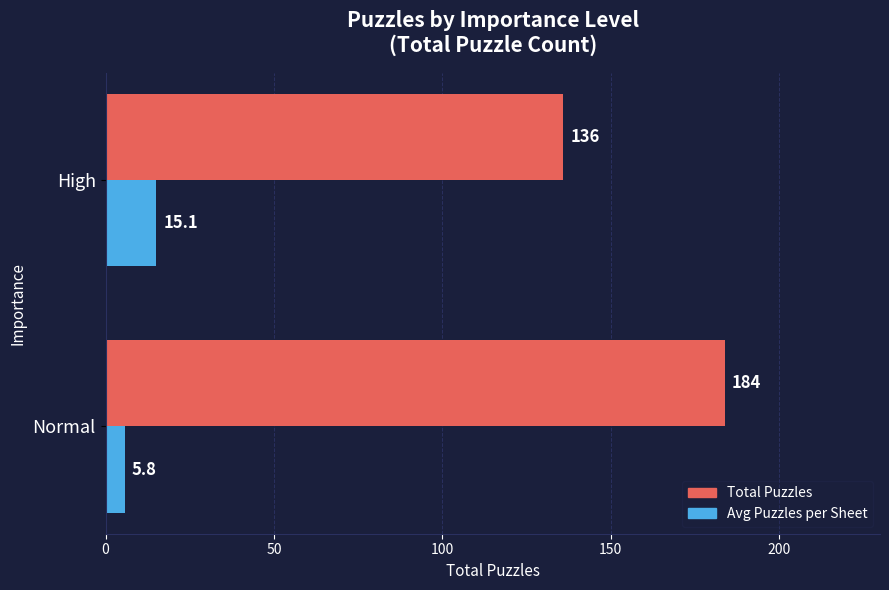

What is the sum of all Avg Puzzles per Sheet values?

20.9